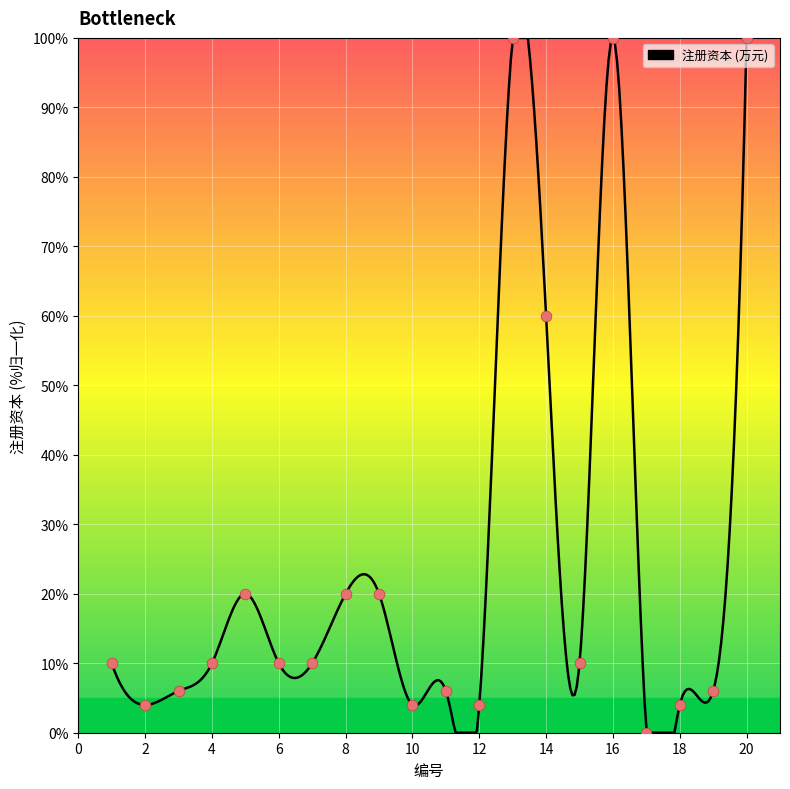

What is the change in value from 3 to 12?

-2